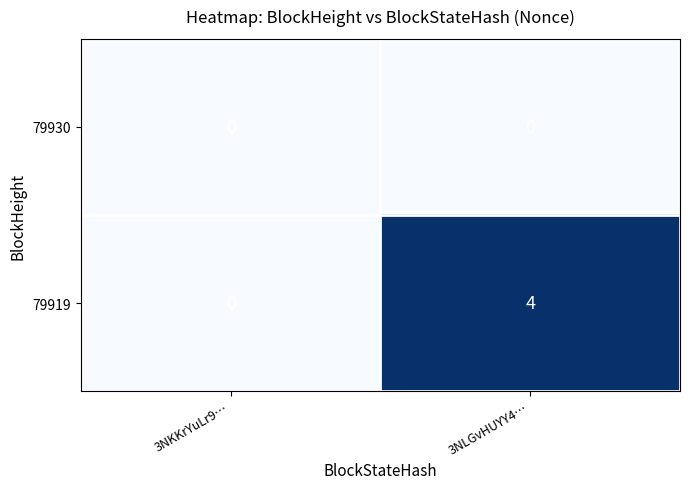

True or false: 79930 has a value of 0 at 3NKKrYuLr9….

True